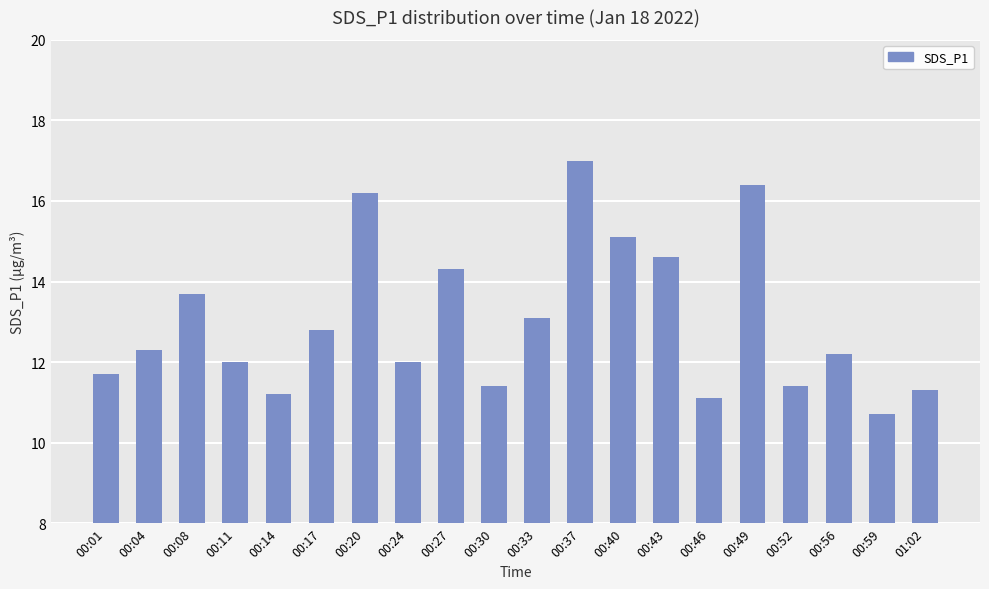

Reading right to left, extract all data points from this chart.

11.3	10.7	12.2	11.4	16.4	11.1	14.6	15.1	17.0	13.1	11.4	14.3	12.0	16.2	12.8	11.2	12.0	13.7	12.3	11.7